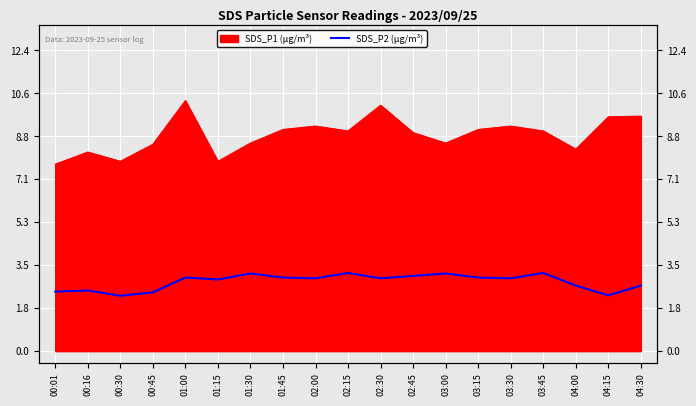

How many points are higher than both their immediate neighbors (excluding endpoints)?

6